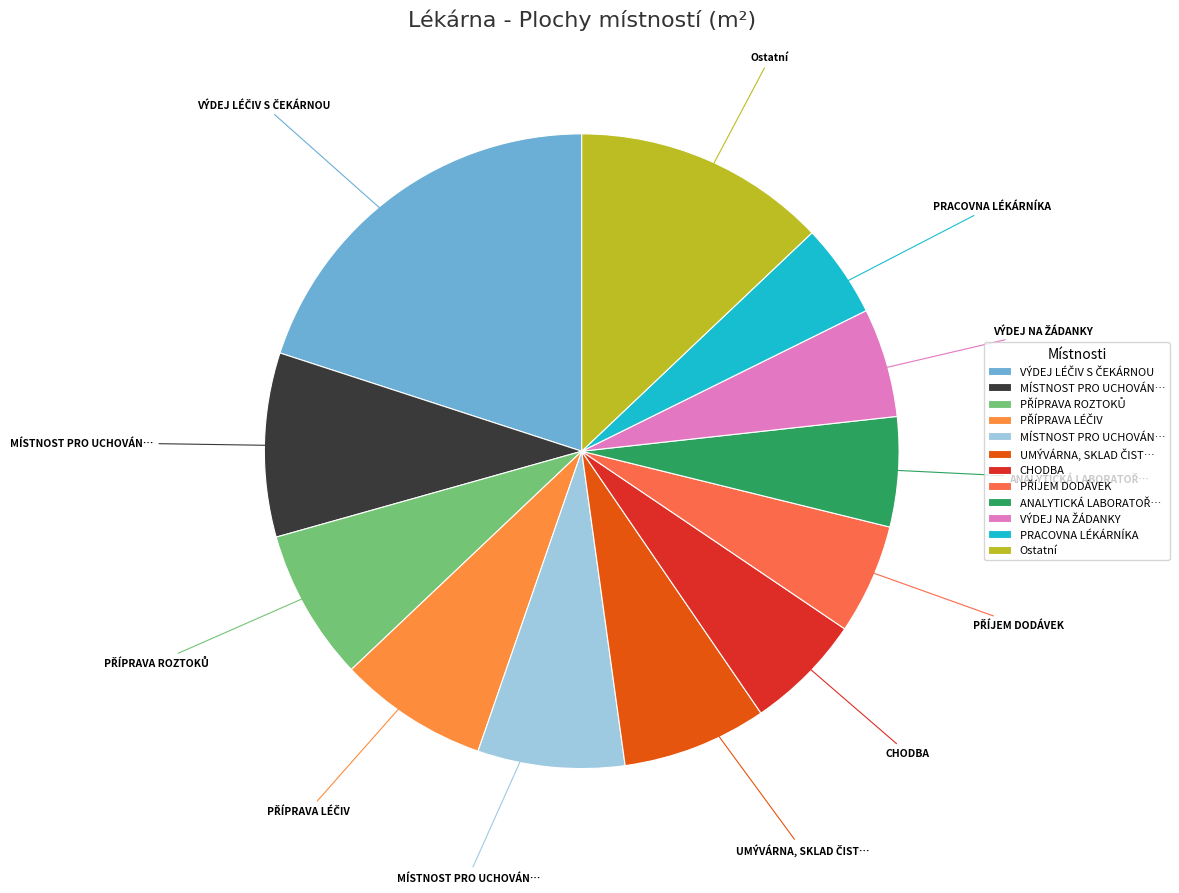

Does any single category account for the majority?

No